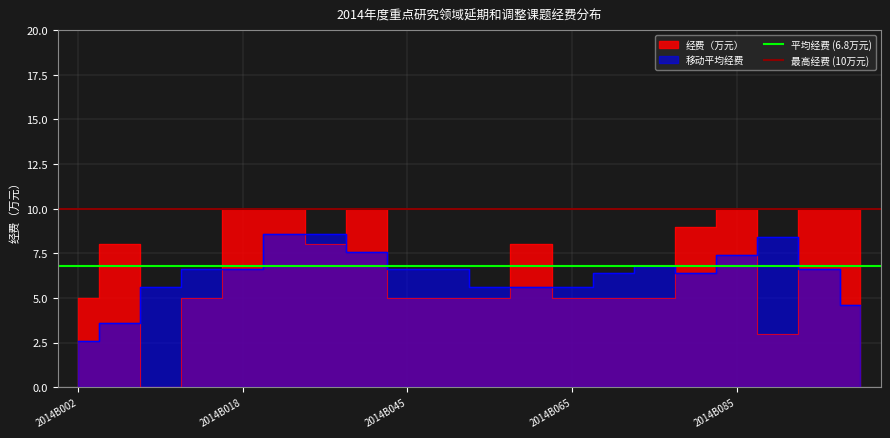

What is the value of the 平均经费 (6.8万元) point at the 2nd from the left?

6.8